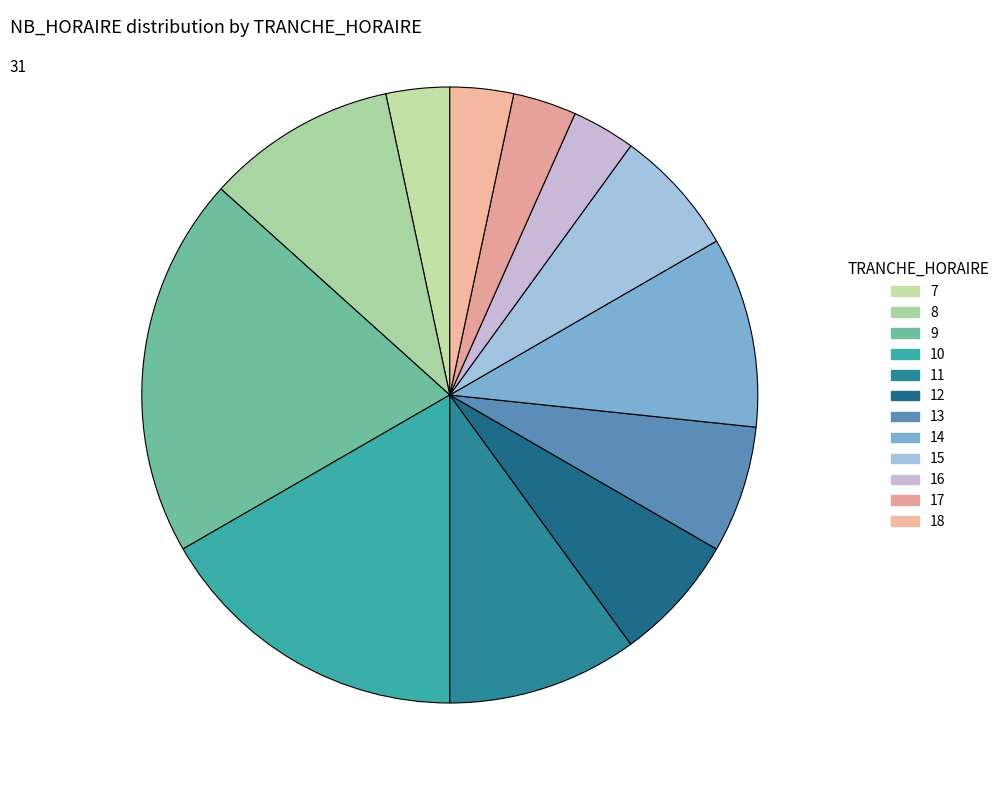

What portion of the pie excludes 15?

93.3%